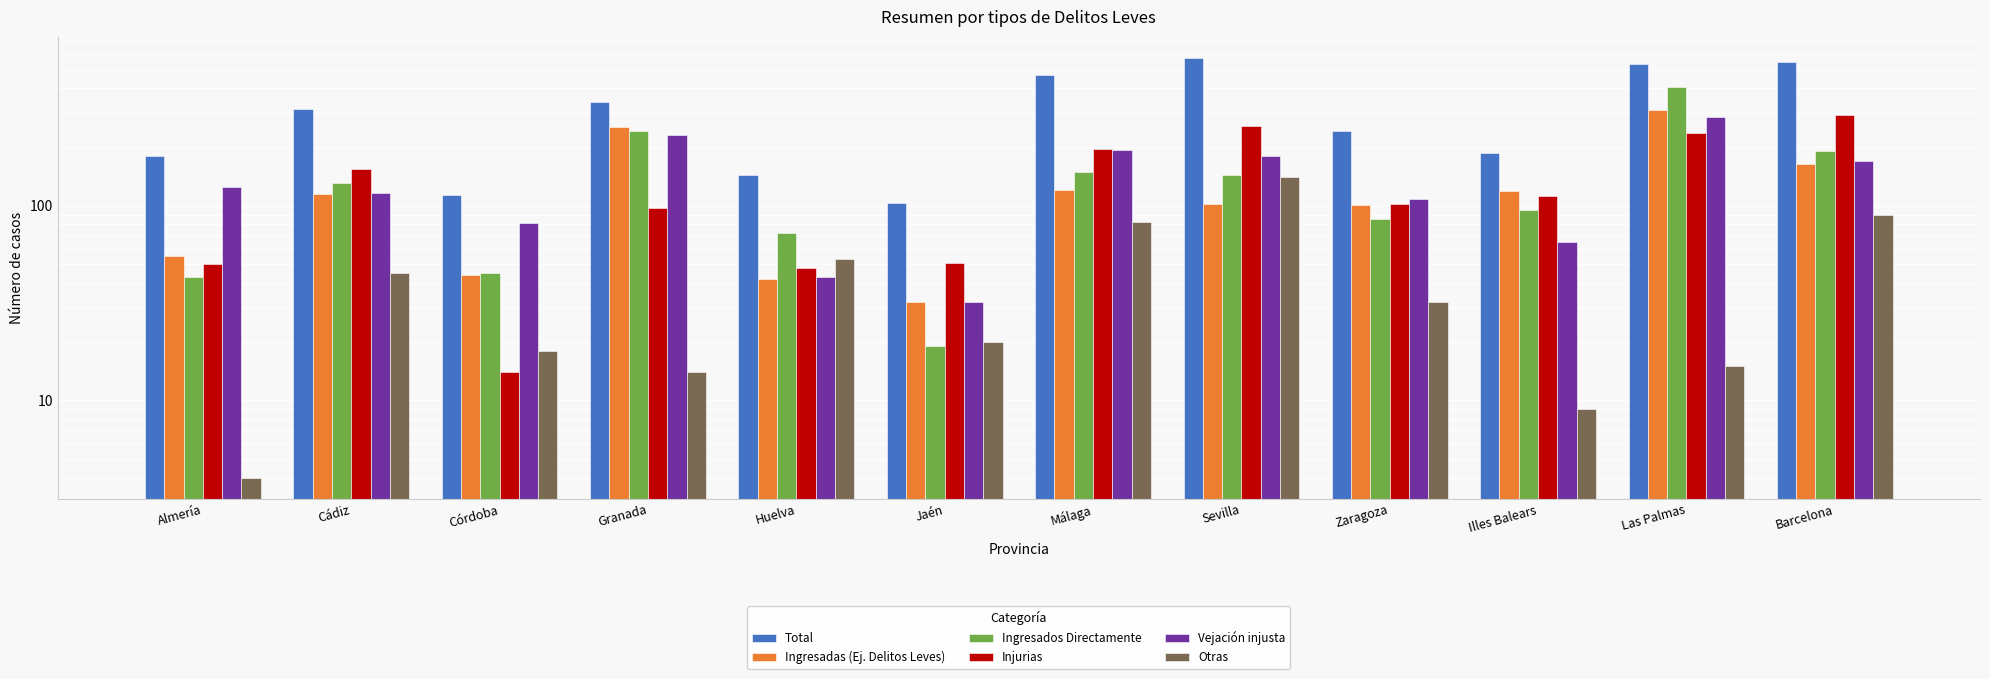

Which has a higher value, Málaga or Las Palmas?

Las Palmas